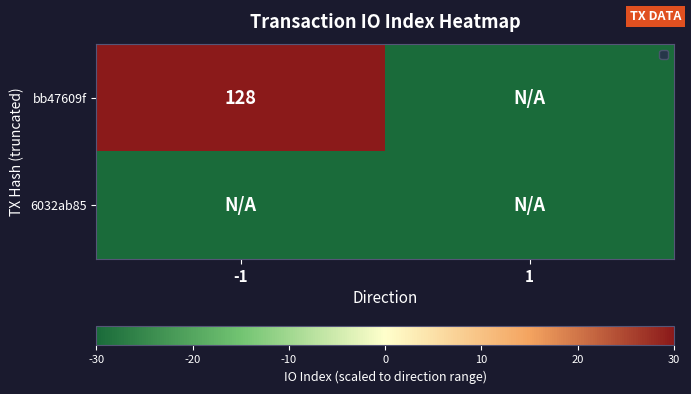

The bb47609f series shows 128 at -1. True or false?

True